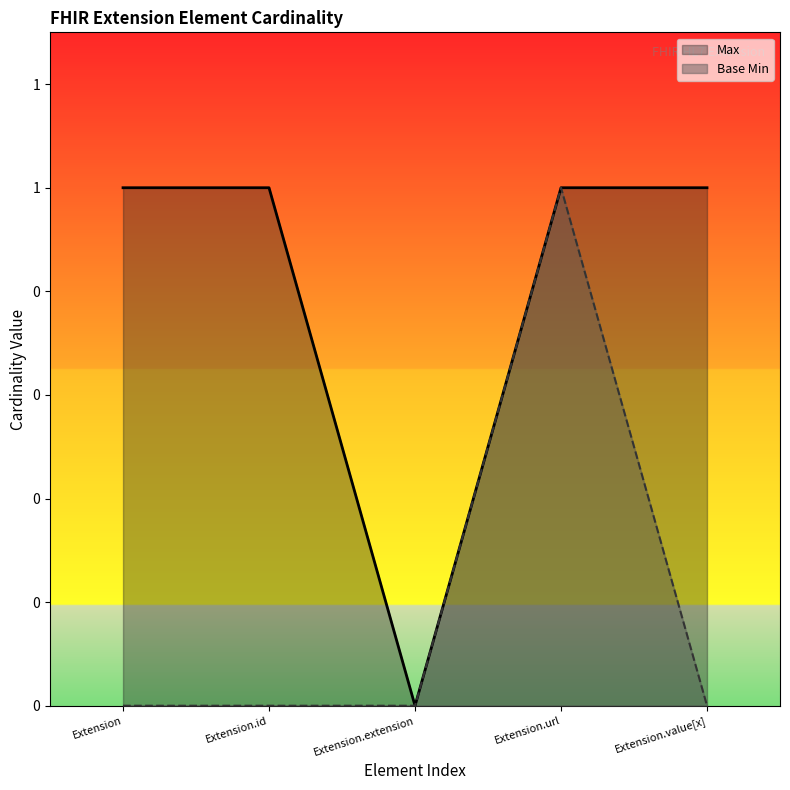

How many positive values does the Base Min series have?

1